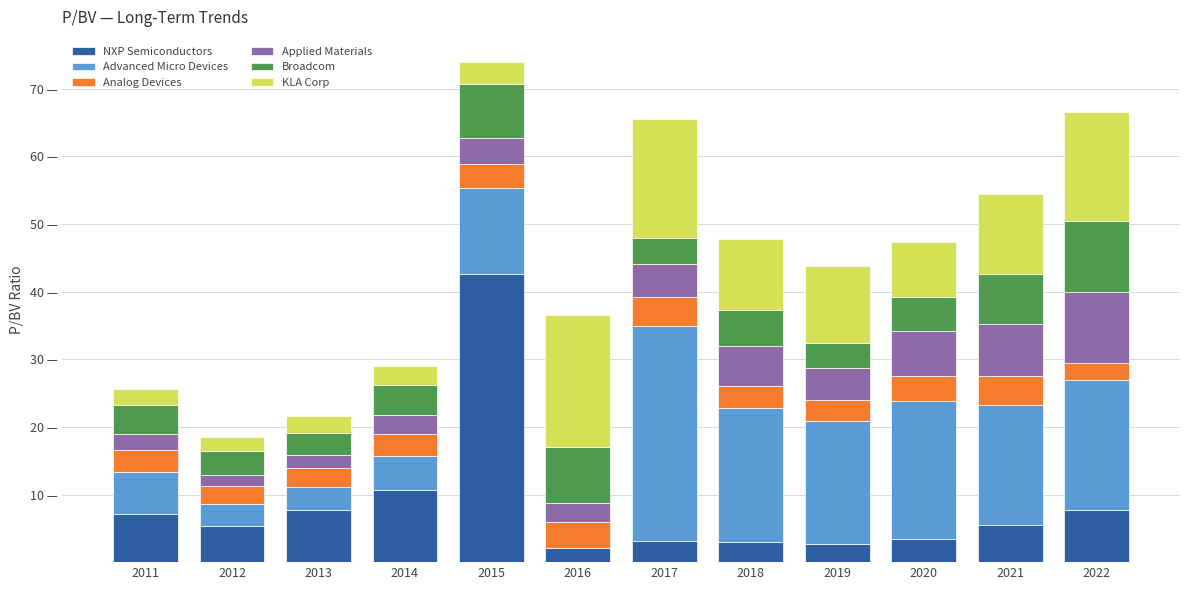

Rank the categories by NXP Semiconductors value from highest to lowest.

2015, 2014, 2022, 2013, 2011, 2021, 2012, 2020, 2017, 2018, 2019, 2016